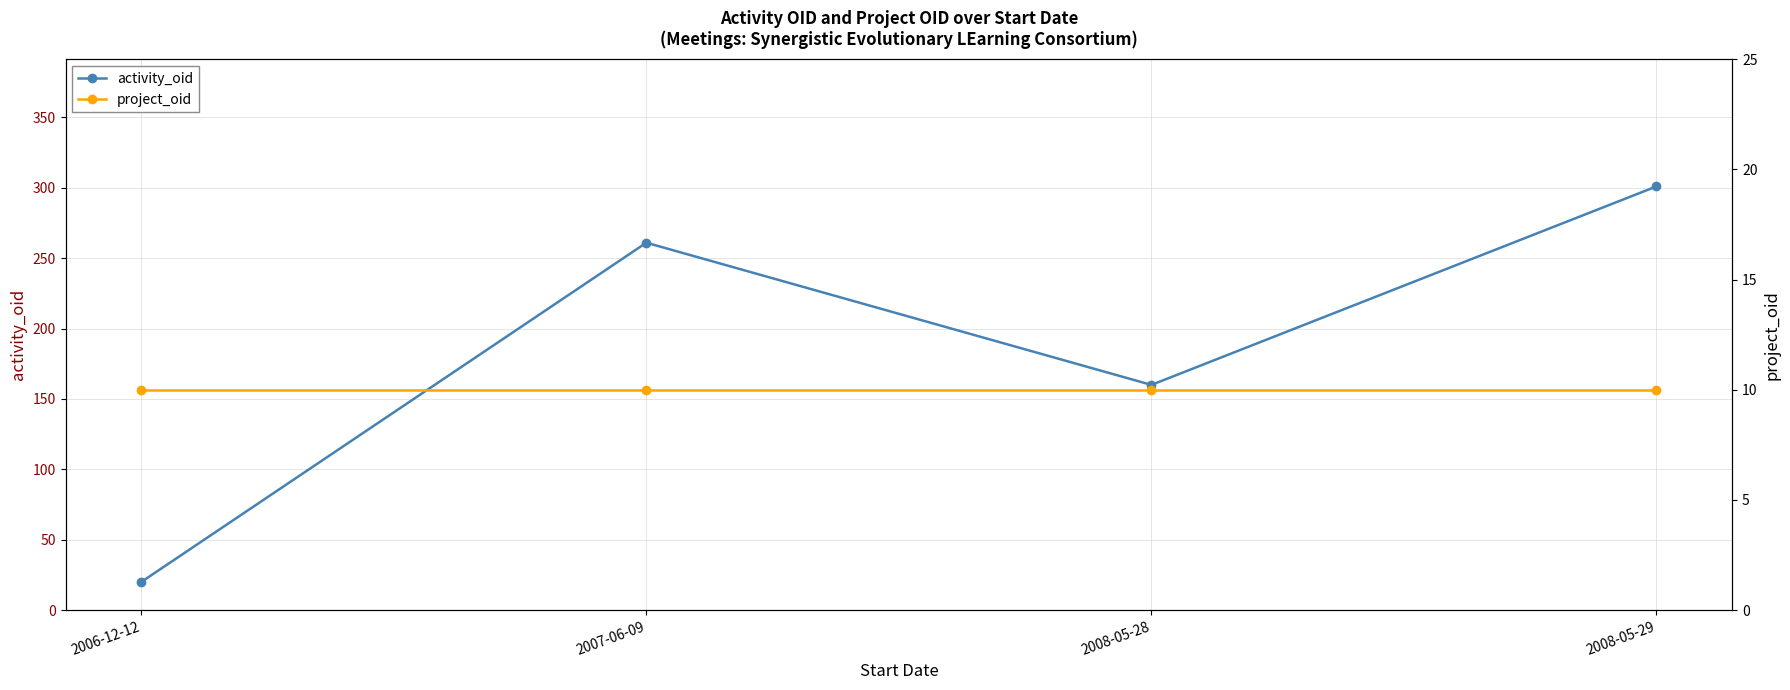

What is the value of the project_oid point at the 3rd from the left?

10